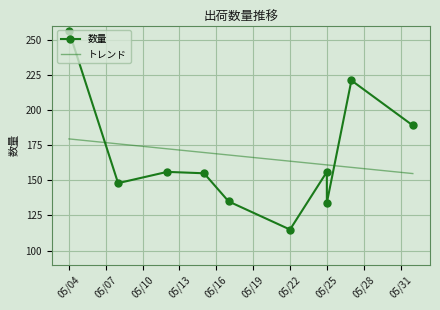

Where is the first local maximum?

2021-05-12